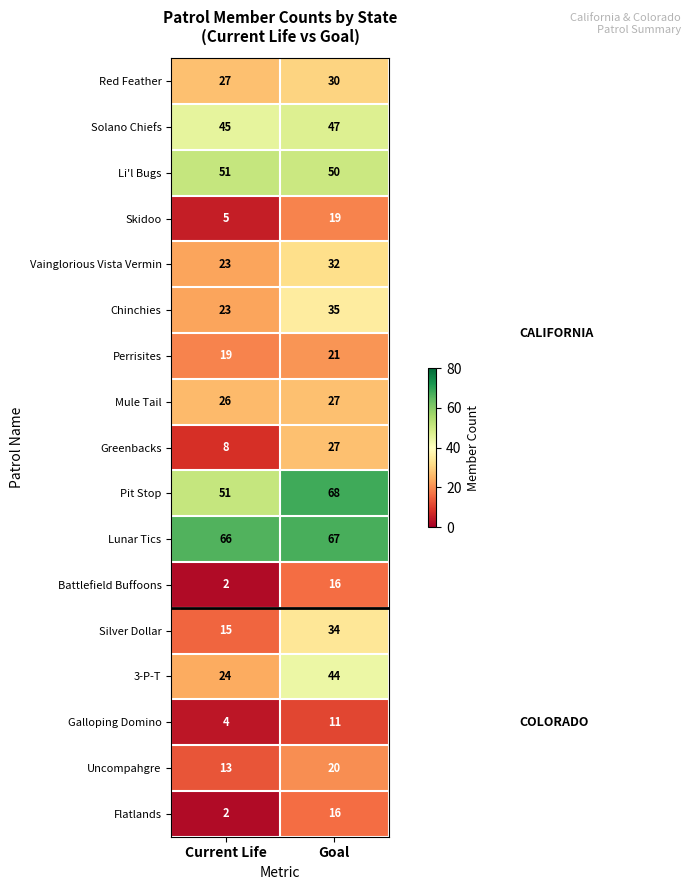

Is the value of Solano Chiefs at Goal greater than the value of Battlefield Buffoons at Goal?

Yes